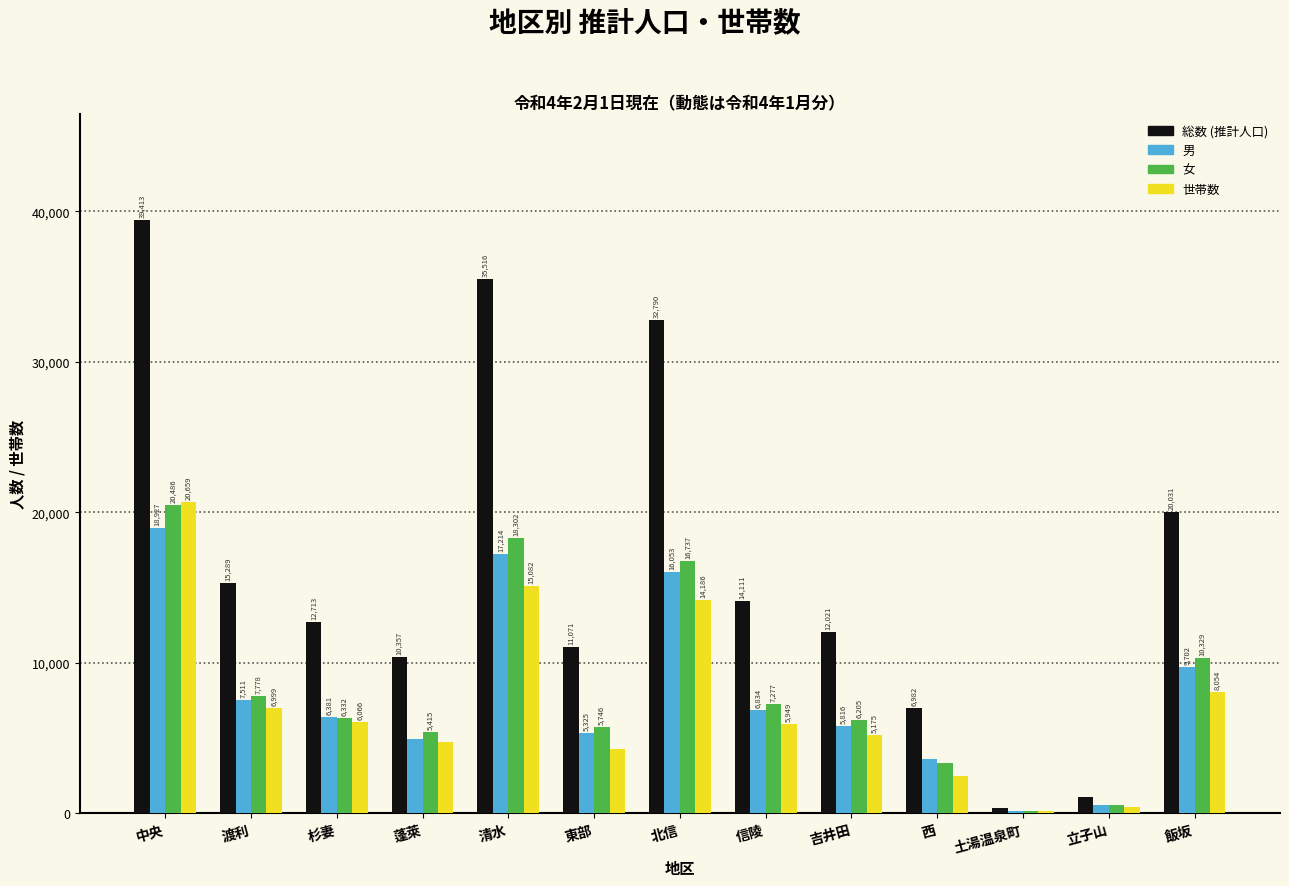

Reading right to left, list all the values displayed in this chart.

総数 (推計人口): 飯坂=20031	立子山=1074	土湯温泉町=338	西=6982	吉井田=12021	信陵=14111	北信=32790	東部=11071	清水=35516	蓬萊=10357	杉妻=12713	渡利=15289	中央=39413
男: 飯坂=9702	立子山=535	土湯温泉町=167	西=3630	吉井田=5816	信陵=6834	北信=16053	東部=5325	清水=17214	蓬萊=4942	杉妻=6381	渡利=7511	中央=18927
女: 飯坂=10329	立子山=539	土湯温泉町=171	西=3352	吉井田=6205	信陵=7277	北信=16737	東部=5746	清水=18302	蓬萊=5415	杉妻=6332	渡利=7778	中央=20486
世帯数: 飯坂=8054	立子山=400	土湯温泉町=132	西=2497	吉井田=5175	信陵=5949	北信=14186	東部=4275	清水=15082	蓬萊=4704	杉妻=6066	渡利=6999	中央=20659